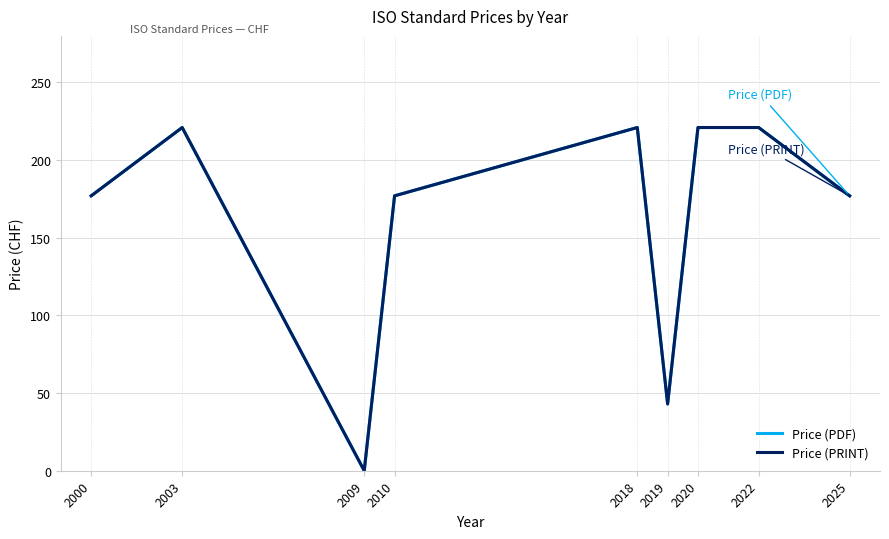

Does the chart have visible grid lines?

Yes